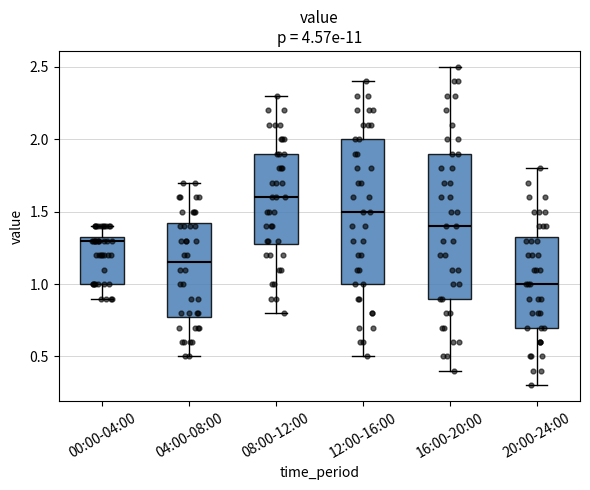

Where is the upper edge of the box for 00:00-04:00 on the y-axis? The values are not printed on the chart, so give them approximately, as read against the axis.

1.35